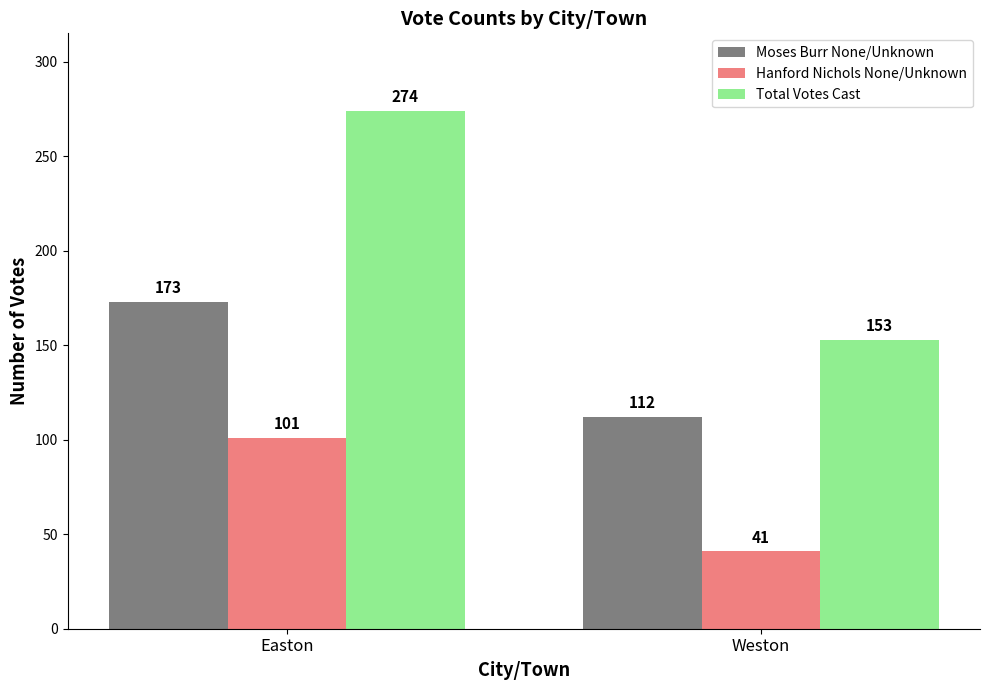

Does the chart contain any negative values?

No